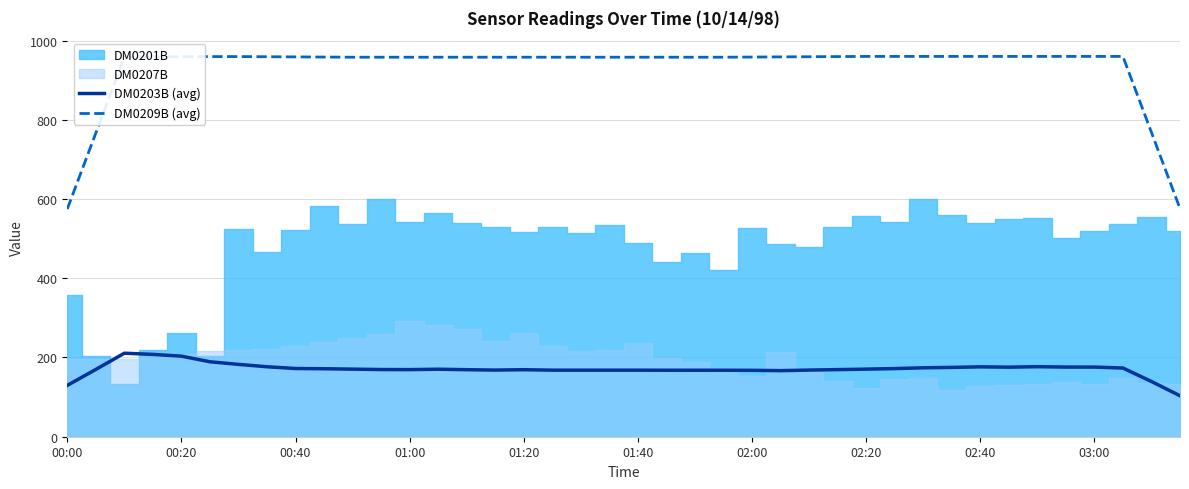

What is the highest value of the DM0203B (avg) series?

210.8